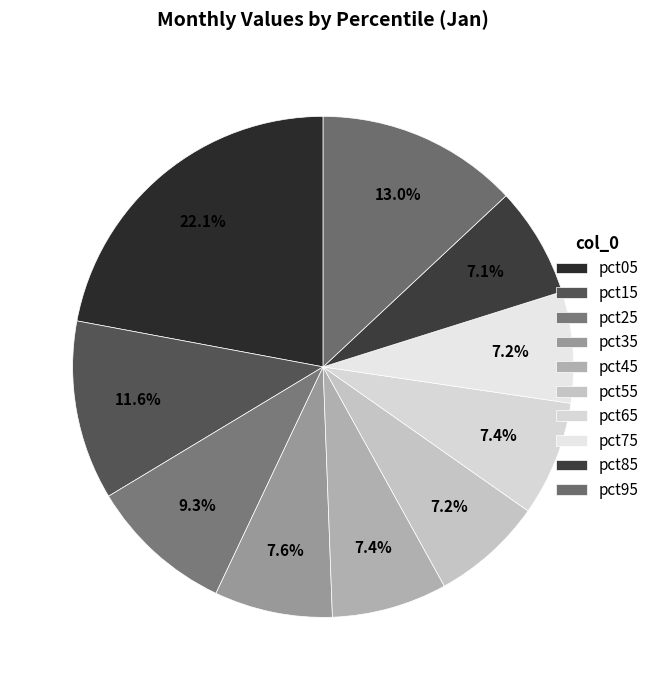

How many slices are in this pie chart?

10